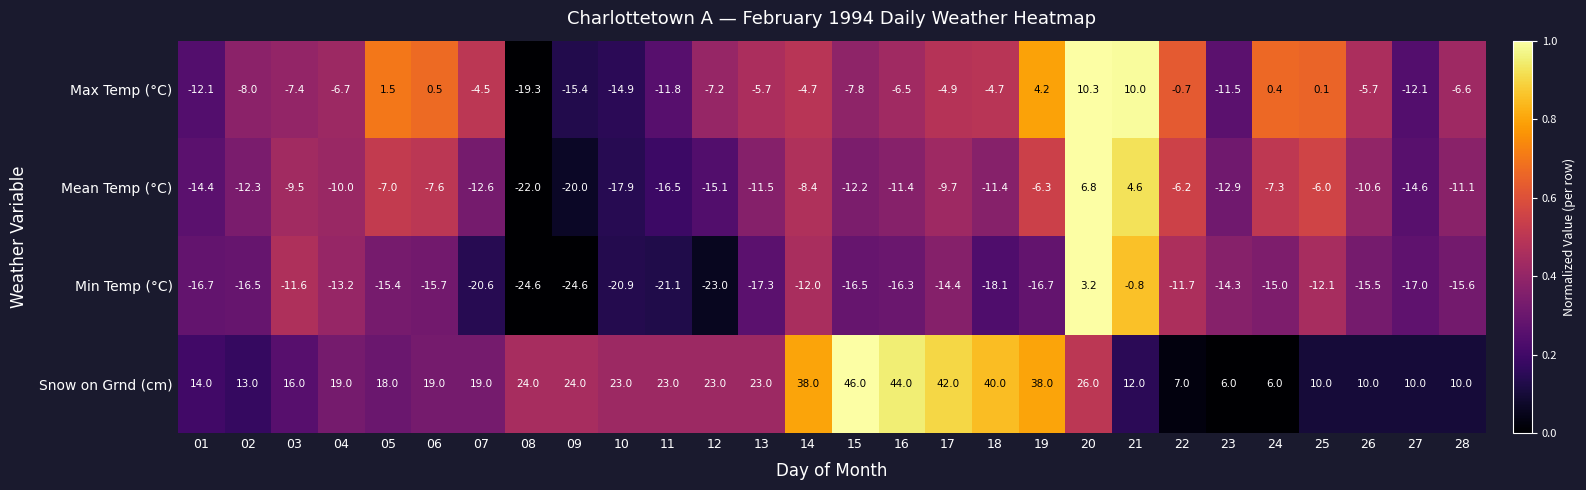

Is it true that Min Temp (°C) equals -22.9 at 02?

False